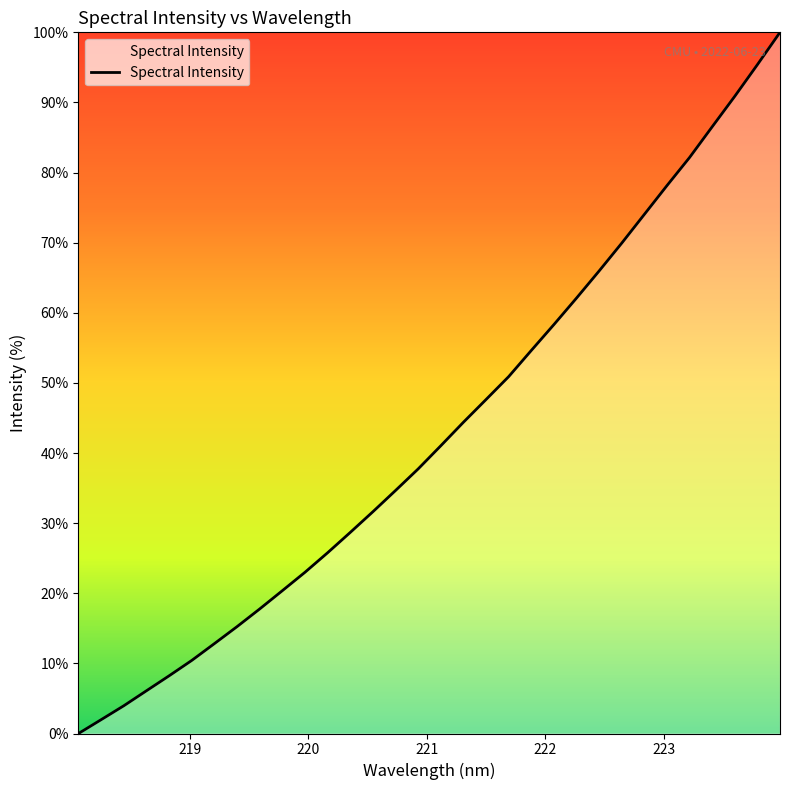

What is the maximum value shown in the chart?

100.0